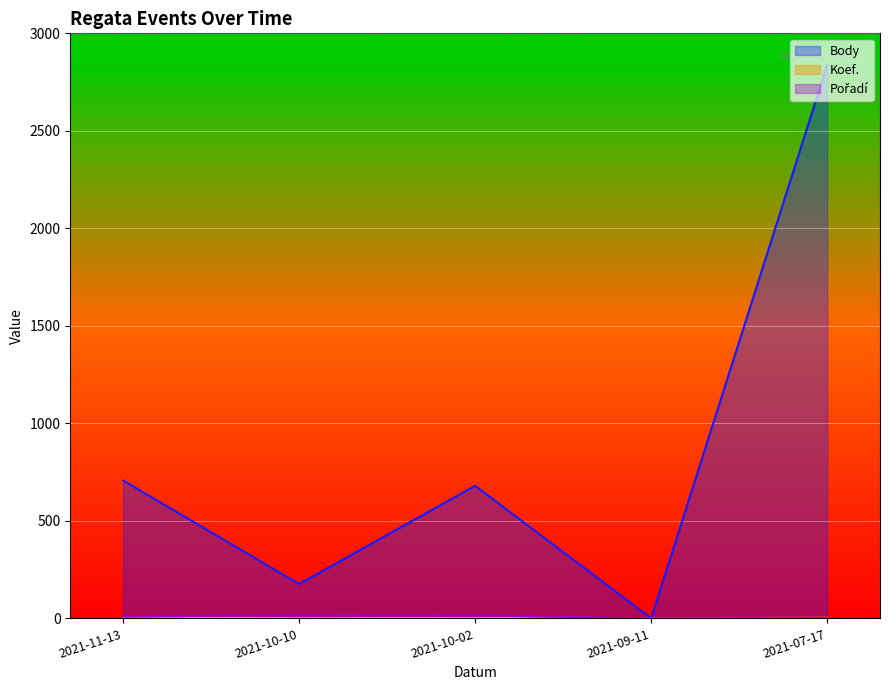

How many positive values does the Pořadí series have?

4